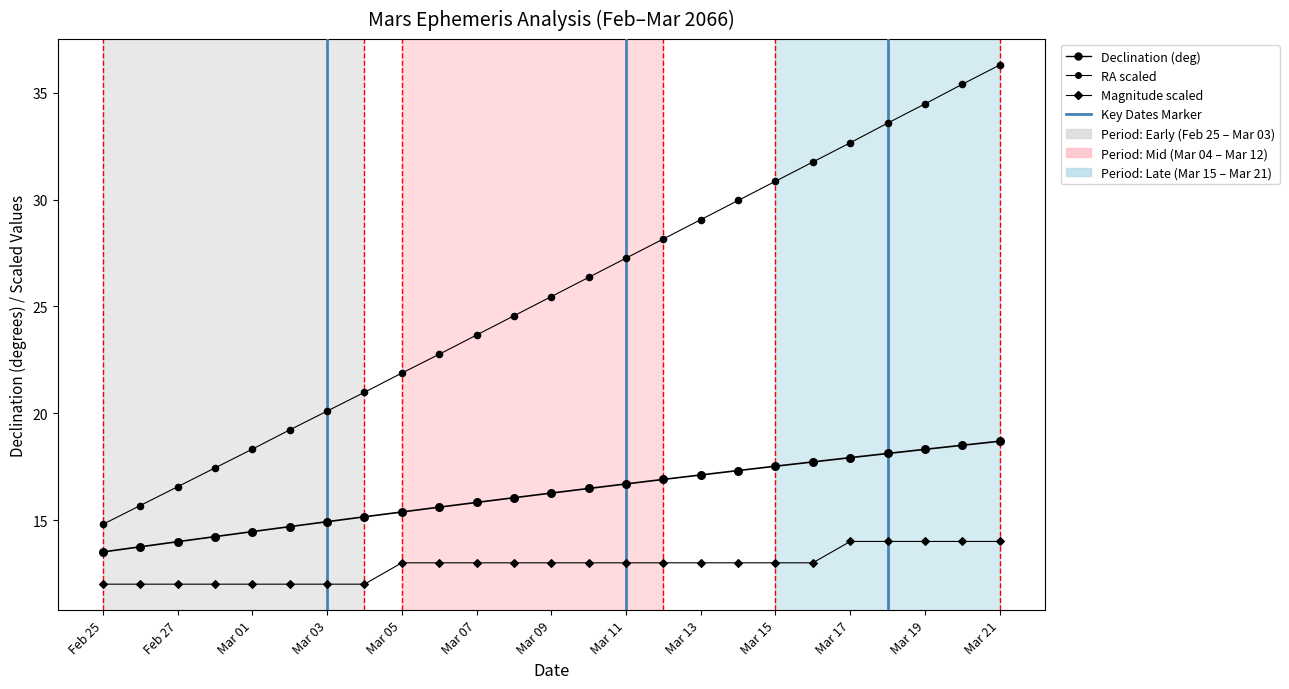

How many points are shown in the scatter plot?

75